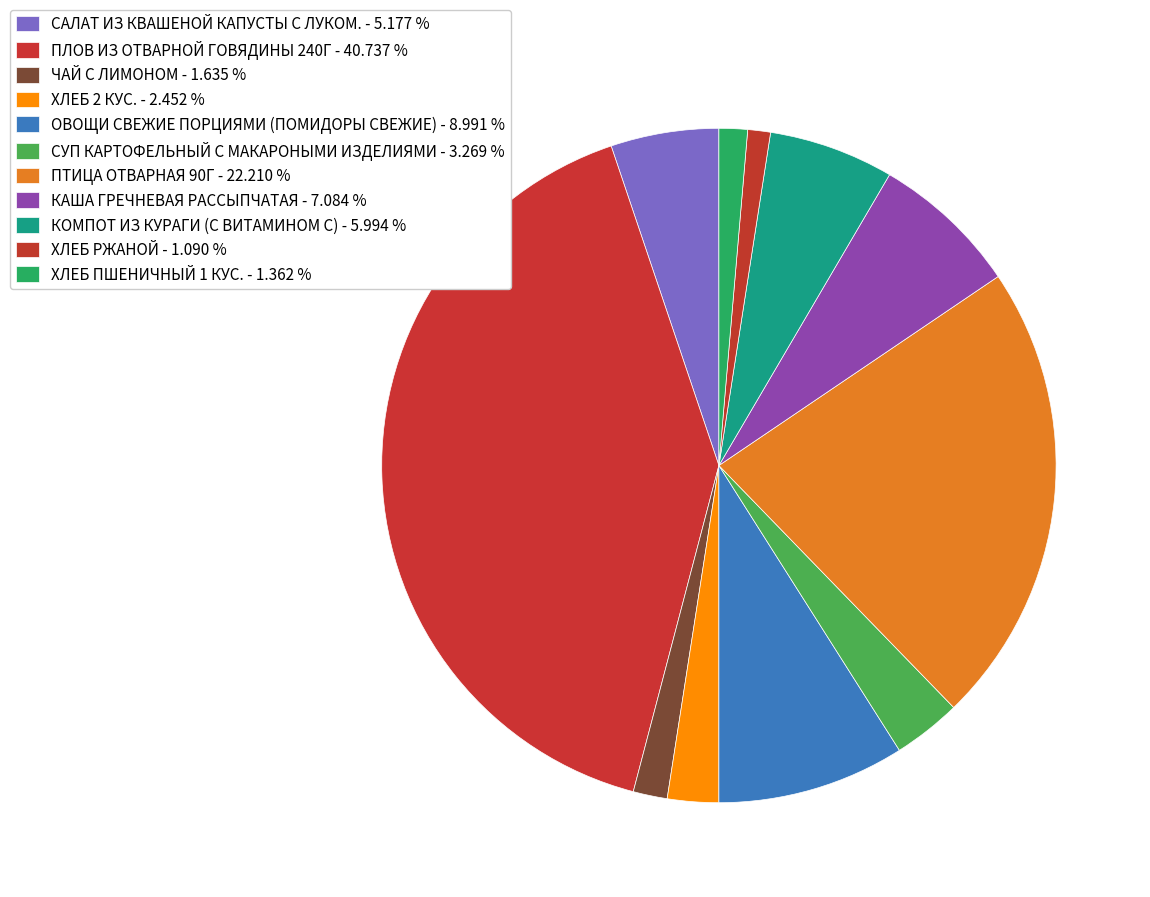

Approximately how many times larger is the value at ПЛОВ ИЗ ОТВАРНОЙ ГОВЯДИНЫ 240Г compared to ЧАЙ С ЛИМОНОМ?

24.9